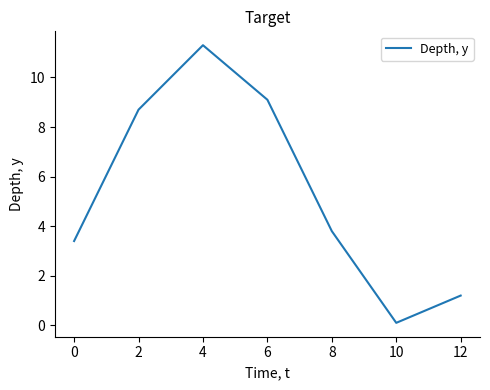

What is the ratio of the value at 0 to the value at 2?

0.4